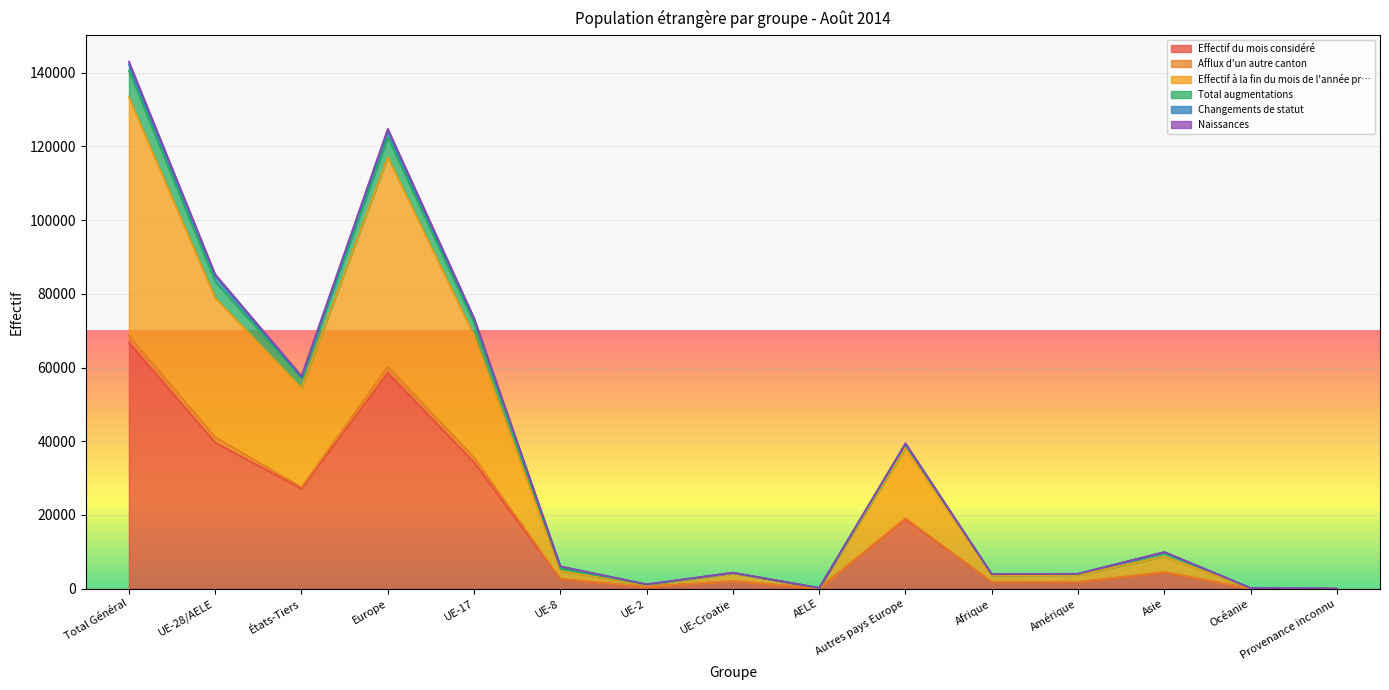

At which label does Effectif du mois considéré reach its peak?

Total Général